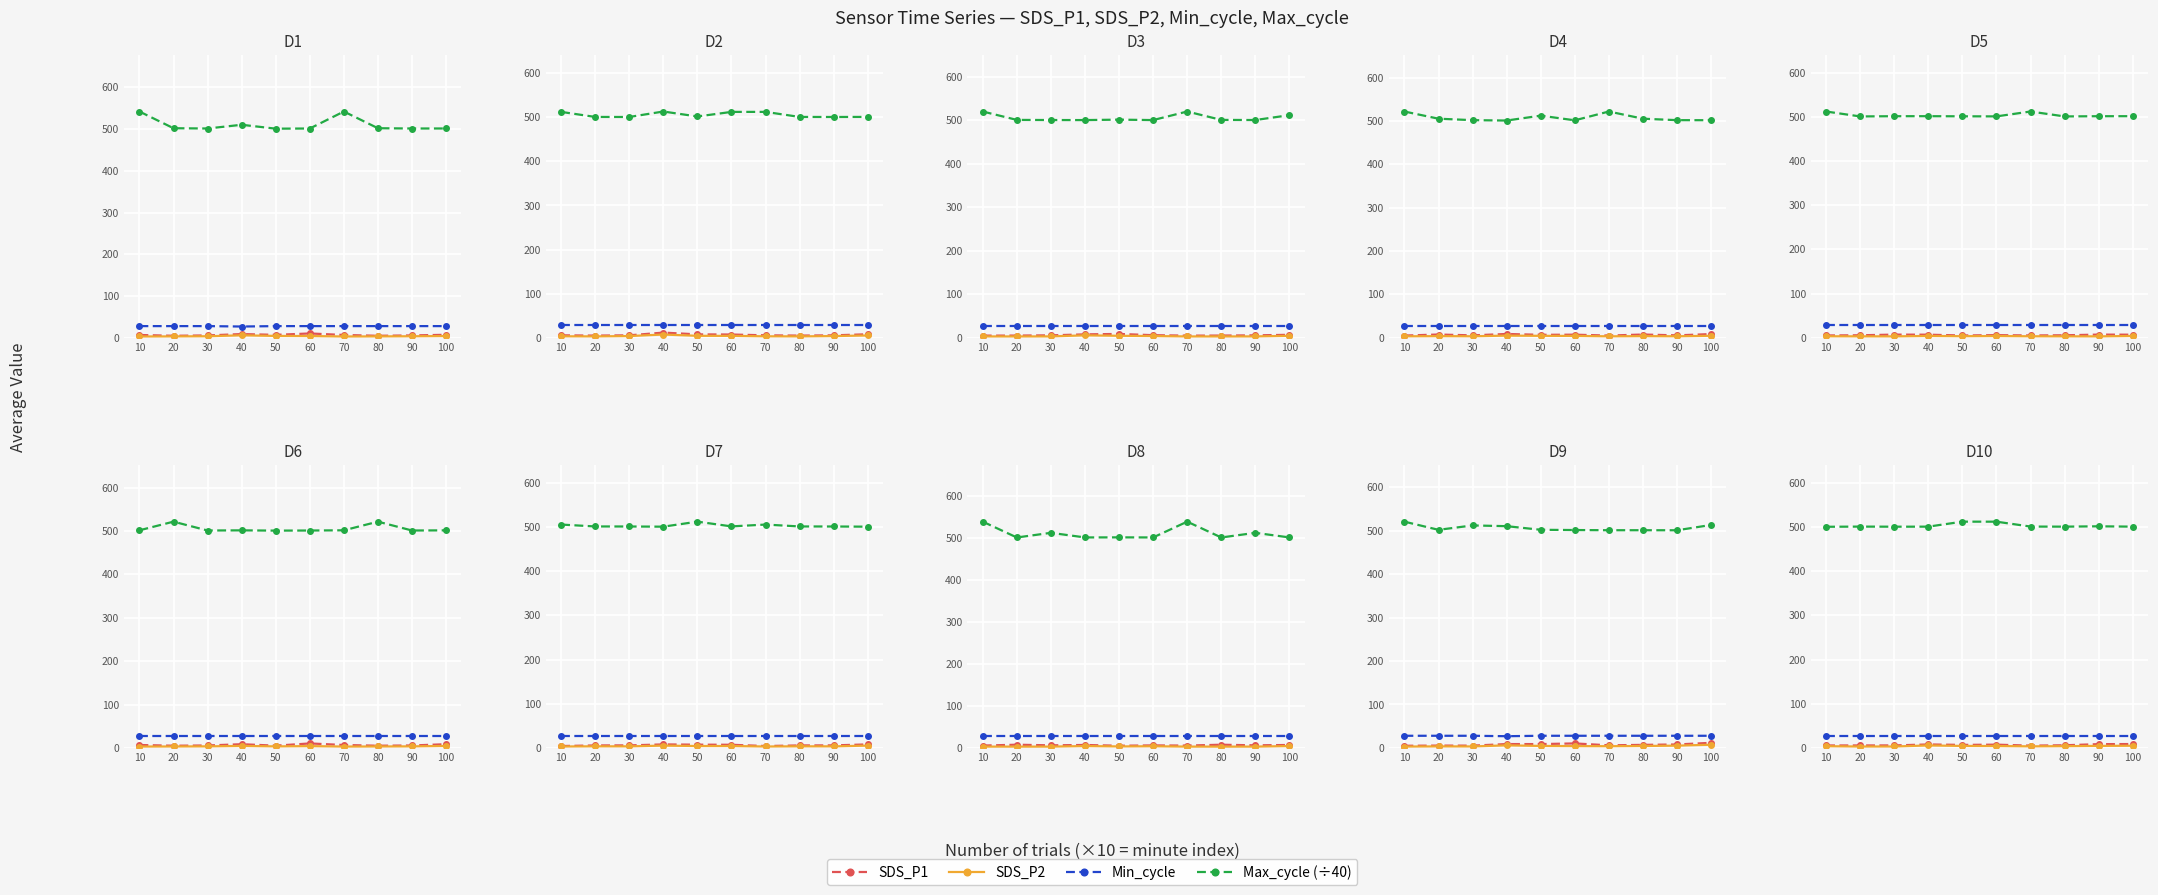

True or false: SDS_P2 and SDS_P1 intersect in this chart.

False